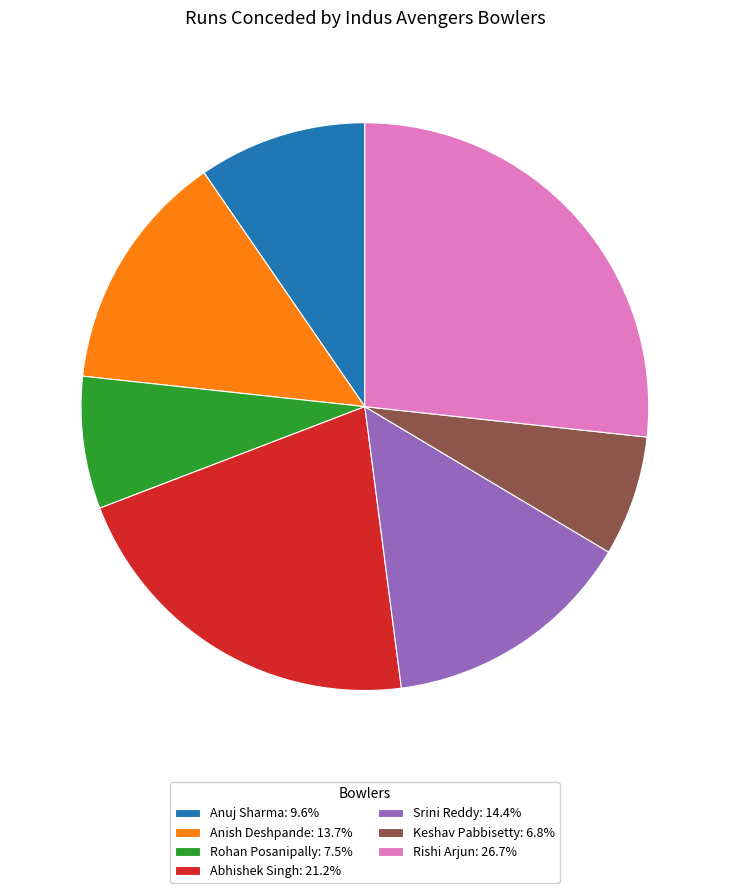

Rank the categories by value from lowest to highest.

Keshav Pabbisetty, Rohan Posanipally, Anuj Sharma, Anish Deshpande, Srini Reddy, Abhishek Singh, Rishi Arjun